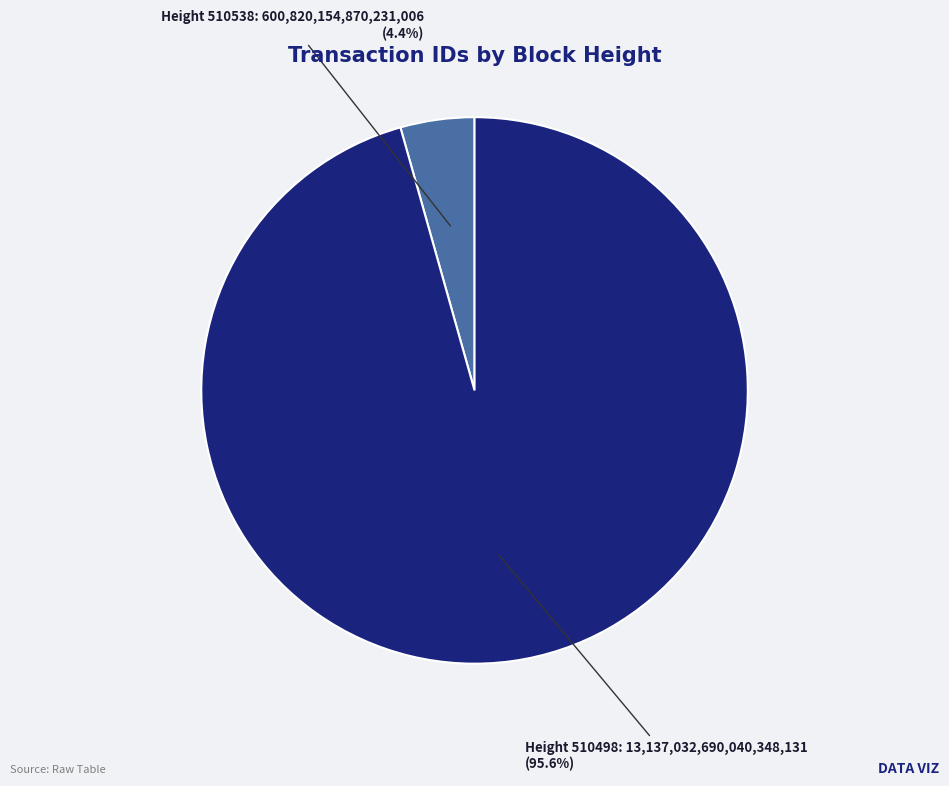

What is the largest slice in the pie chart?

Height 510498